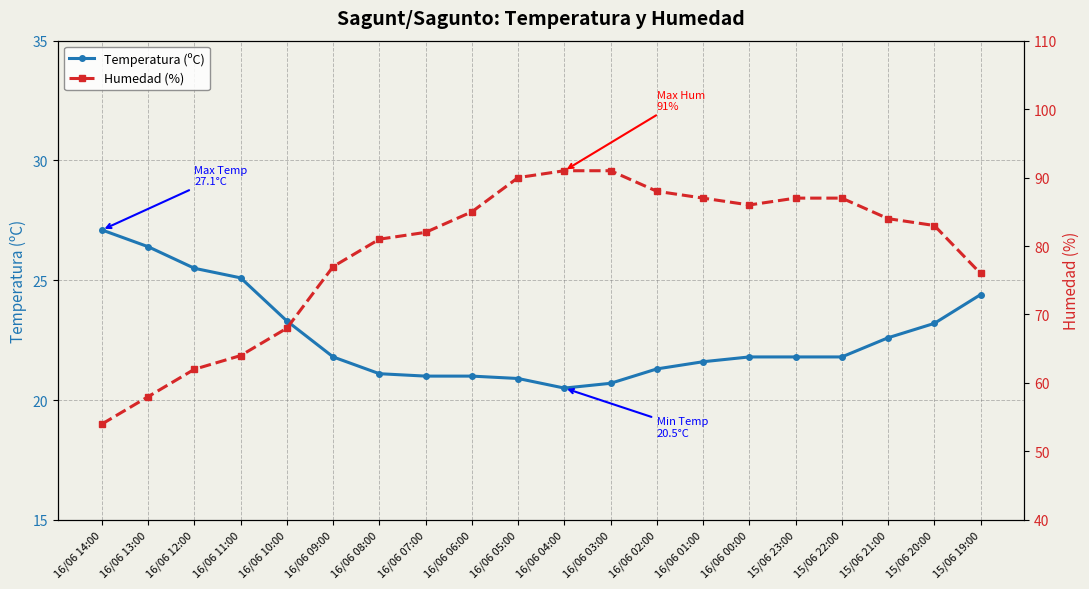

Is the value of Humedad (%) at 16/06 08:00 greater than the value of Temperatura (ºC) at 15/06 23:00?

Yes